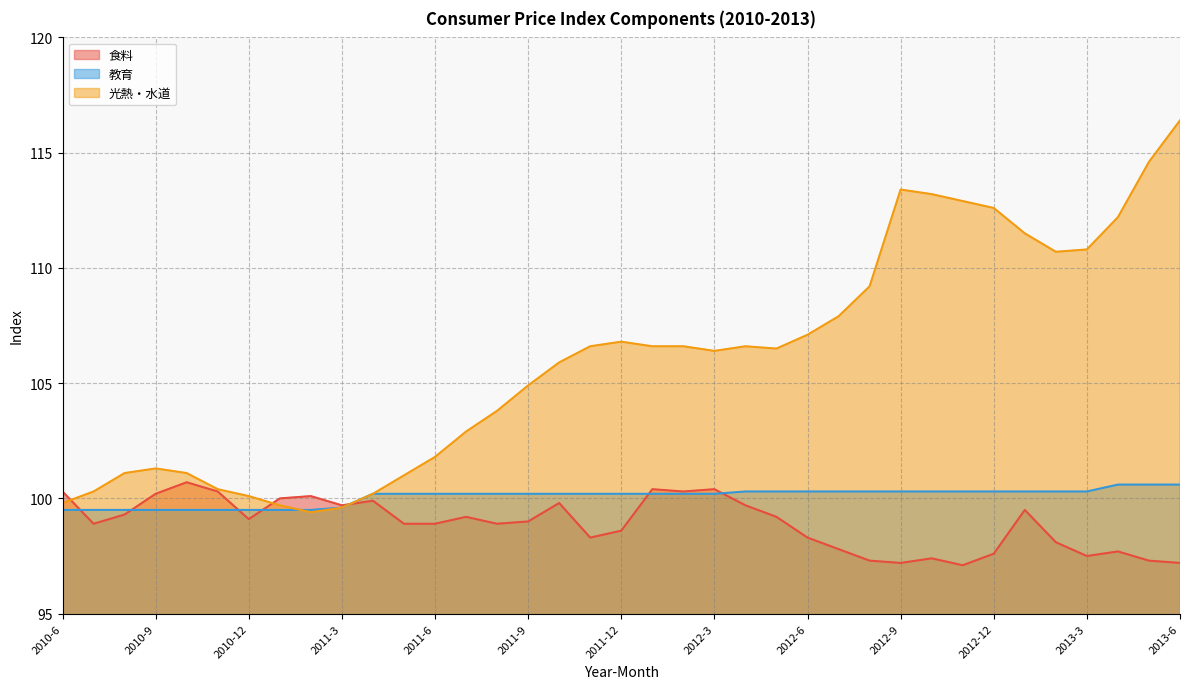

What are all the series names shown in the legend?

食料, 教育, 光熱・水道